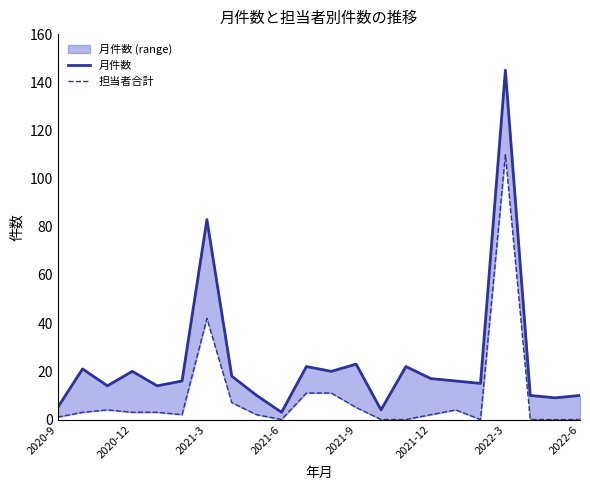

True or false: 担当者合計 and 月件数 cross at least once.

False